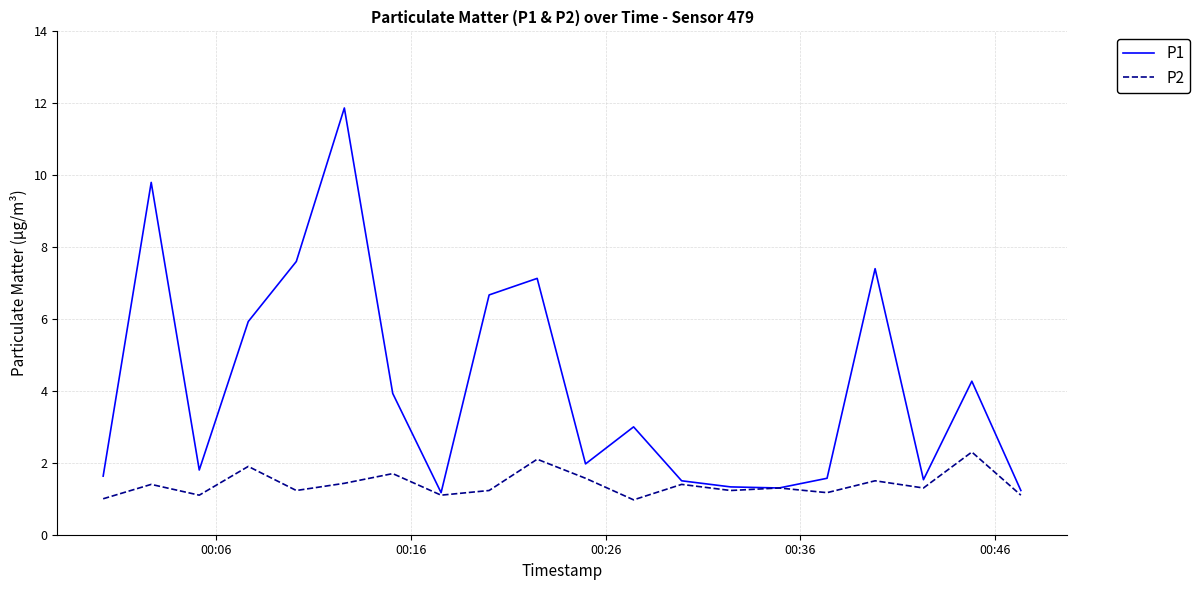

What is the maximum value for P1?

11.9